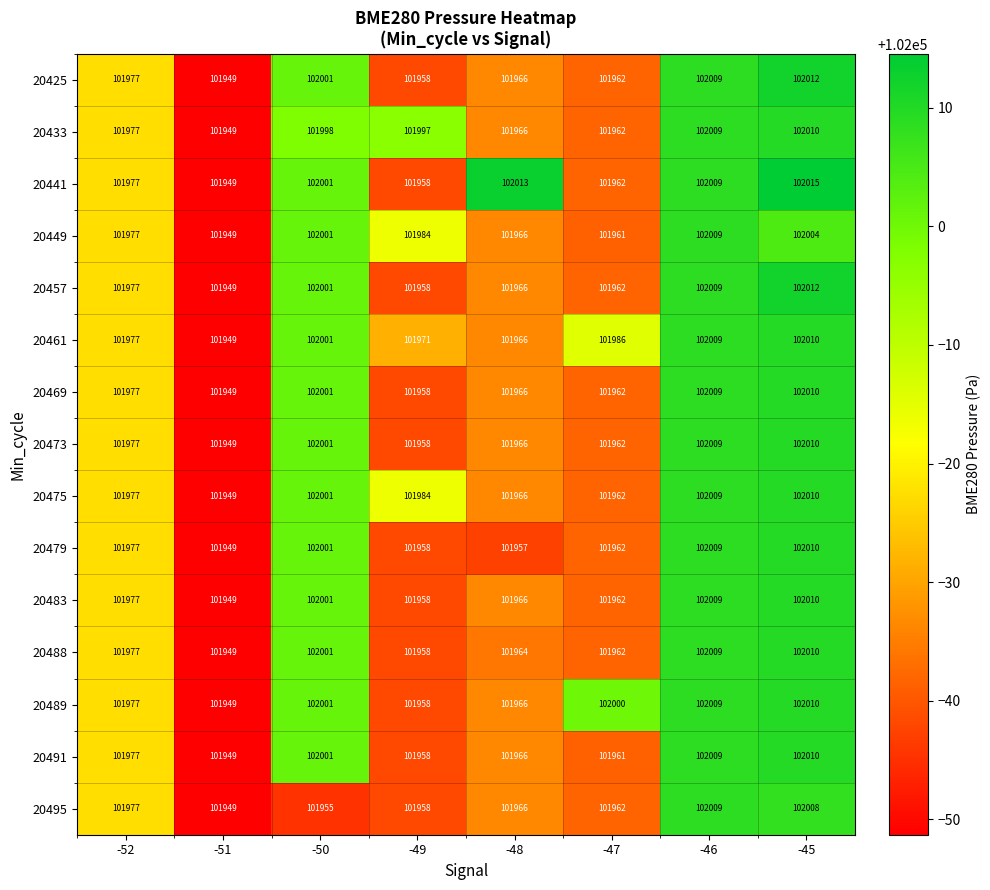

What is the greatest value displayed?

102015